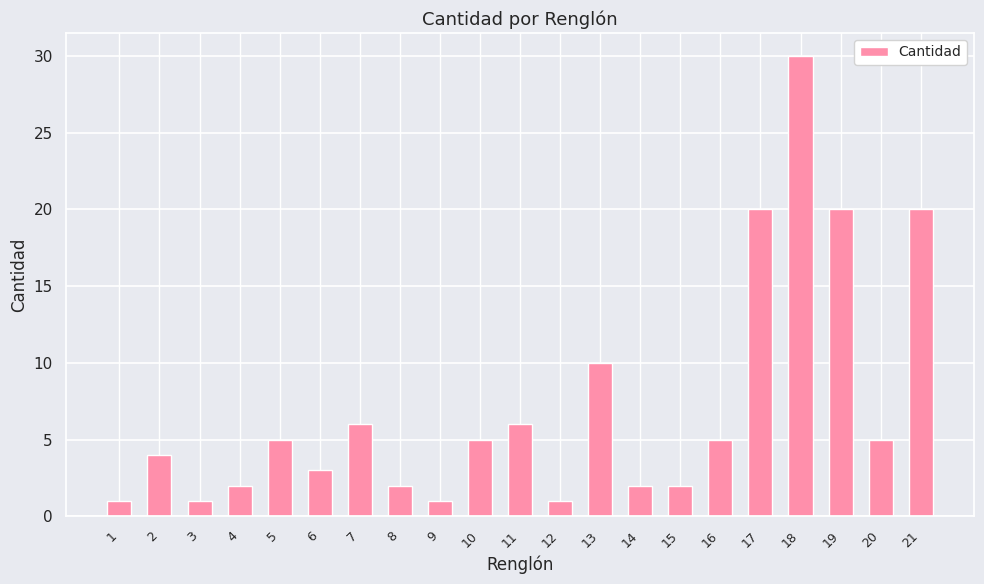

What value does the data have at 13?

10